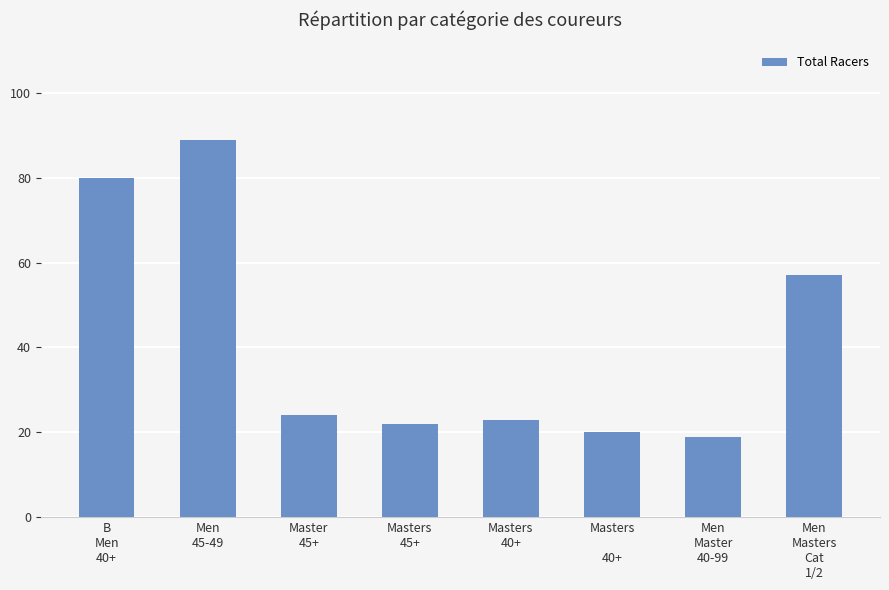

What is the approximate value at Masters

40+, to the nearest 5?

20